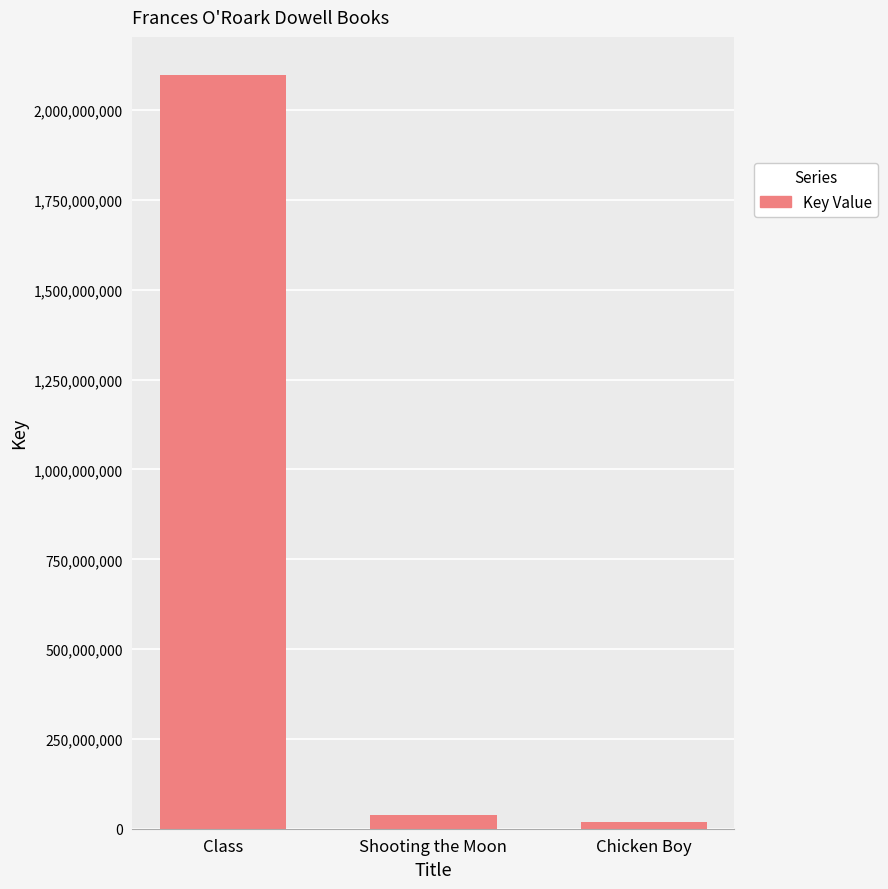

What is the change in value from Class to Chicken Boy?

-2079986848